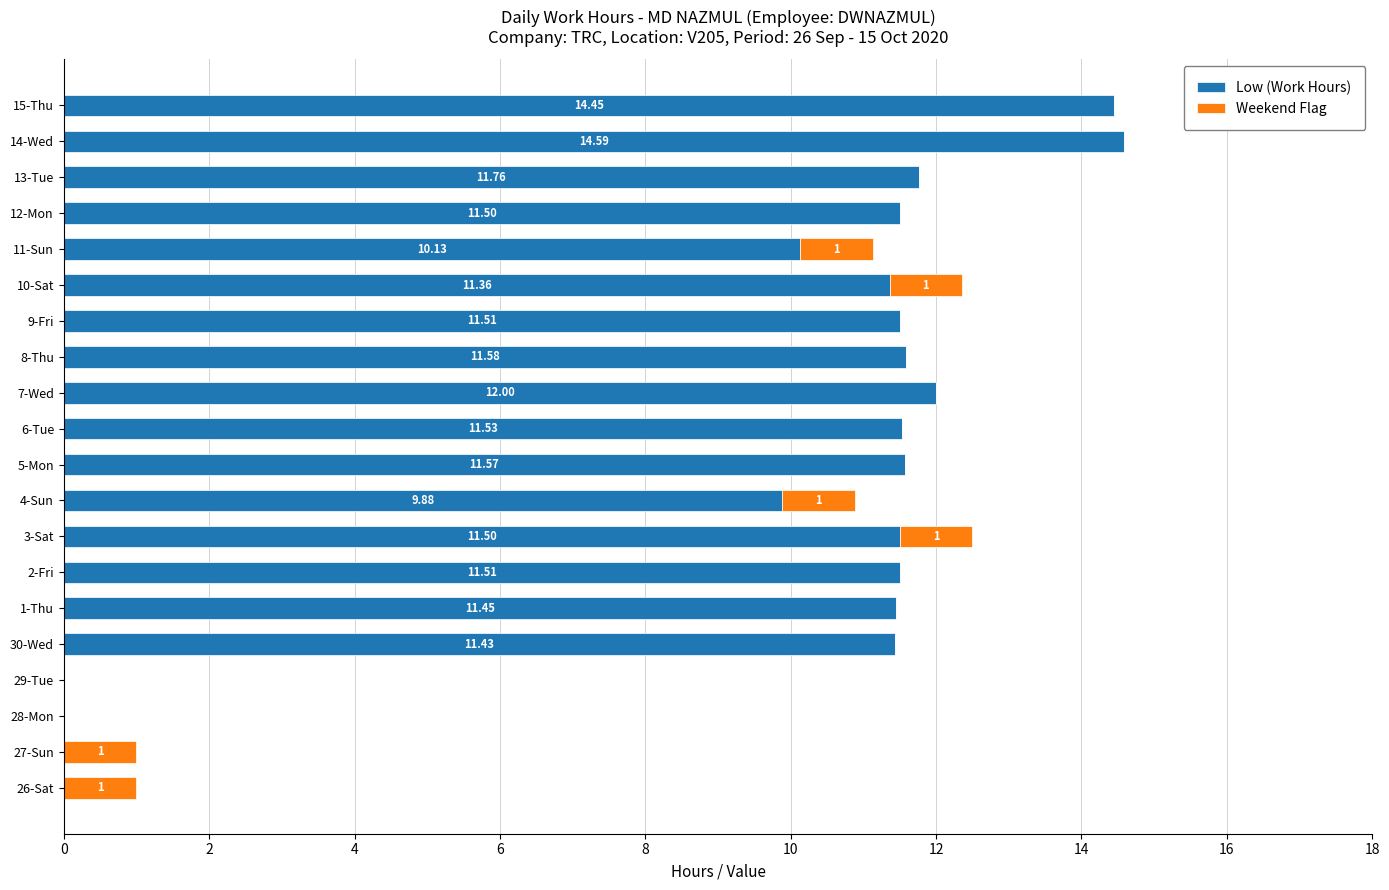

What is the total value across all series at 30-Wed?

11.4